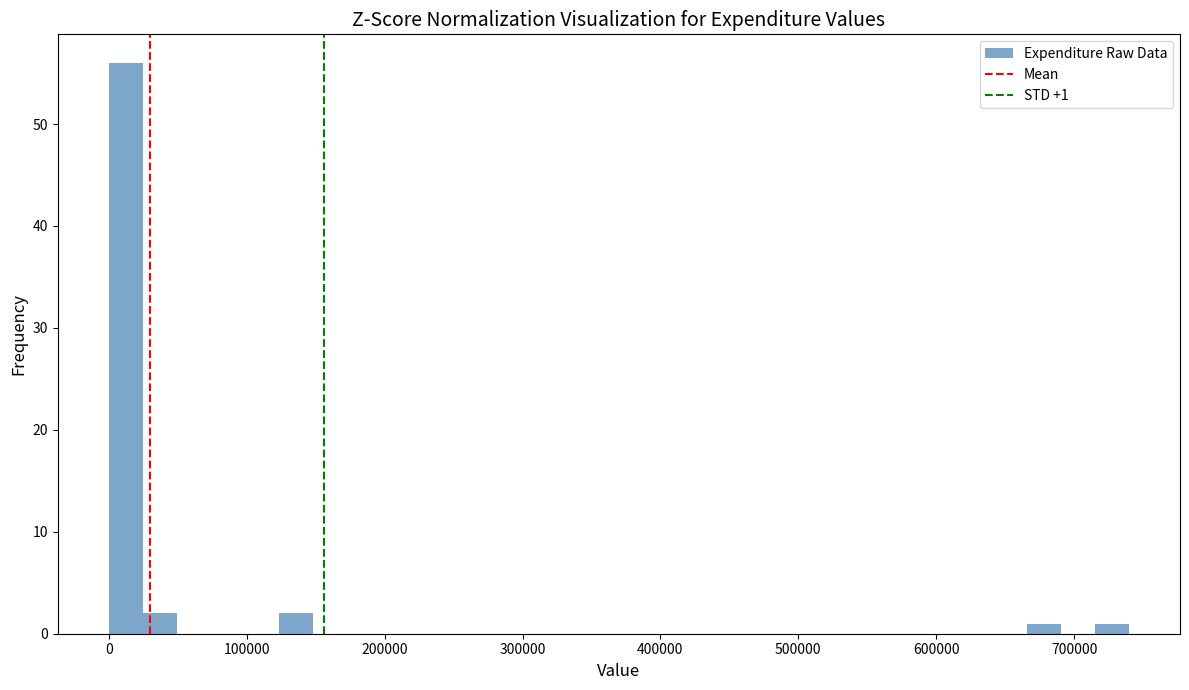

Read against the x-axis, roughly where is the centre of the tallest bar?

10000